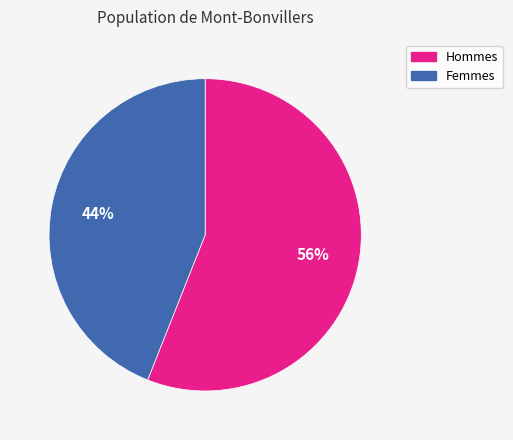

To the nearest percent, what is the difference between the largest and smallest slice percentages?

12%